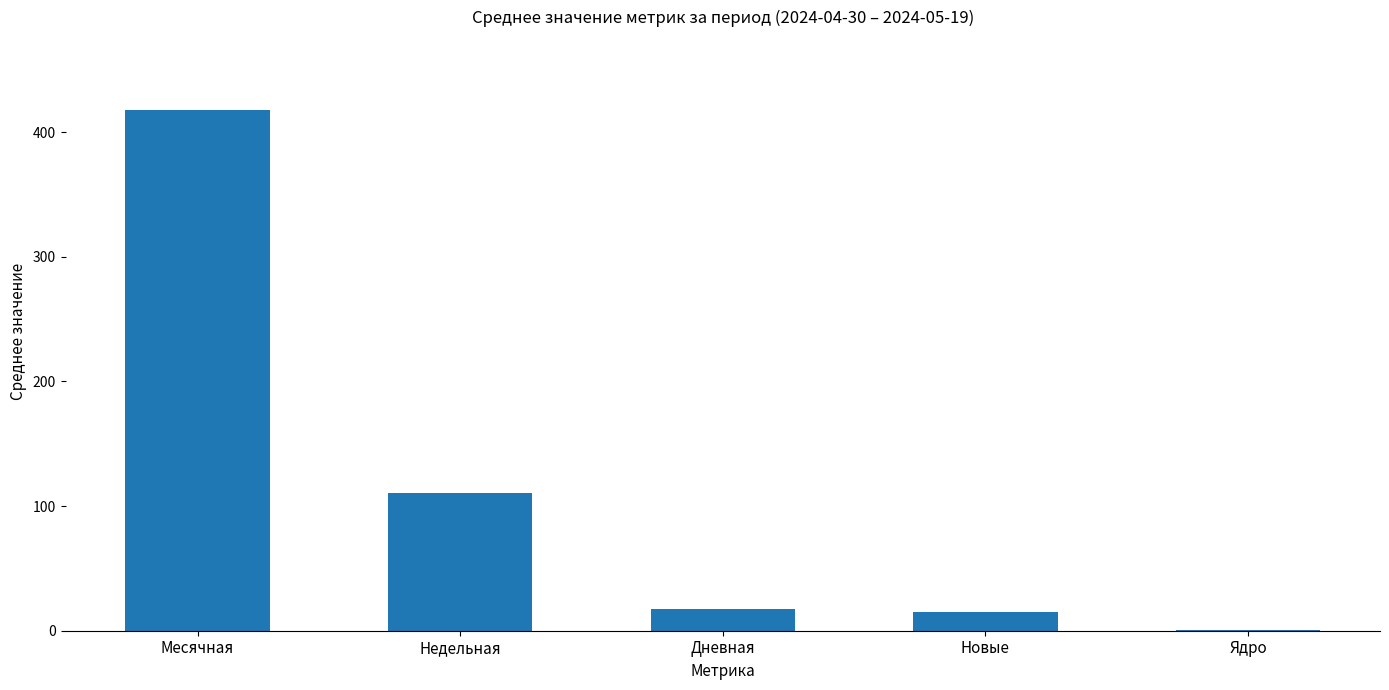

Are the bars horizontal?

No